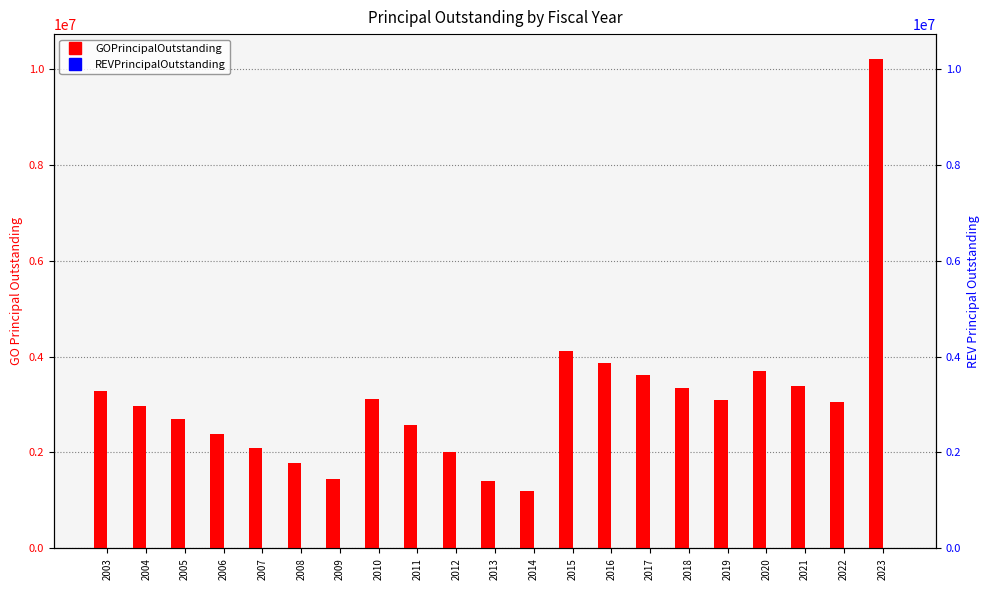

At which label is GOPrincipalOutstanding closest to 5706500?

2015